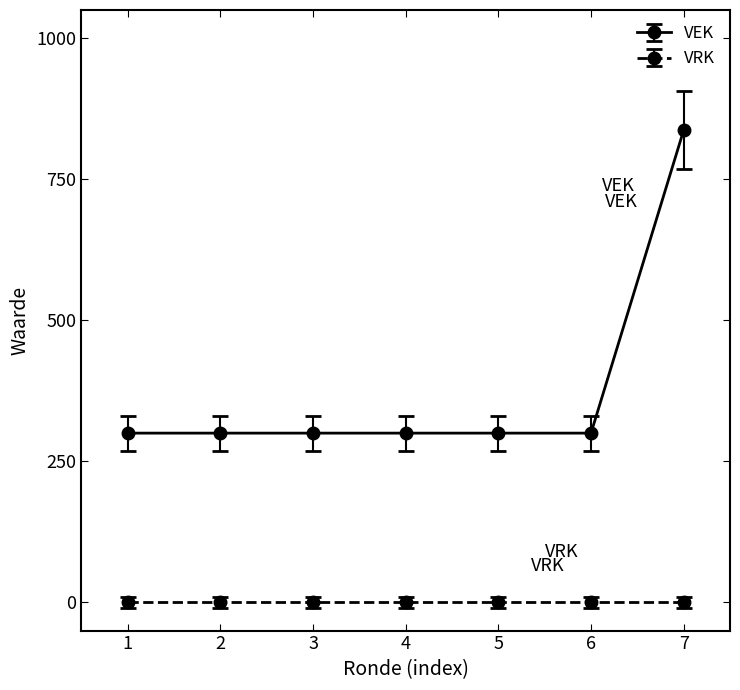

What is the average value of the VEK series?

377